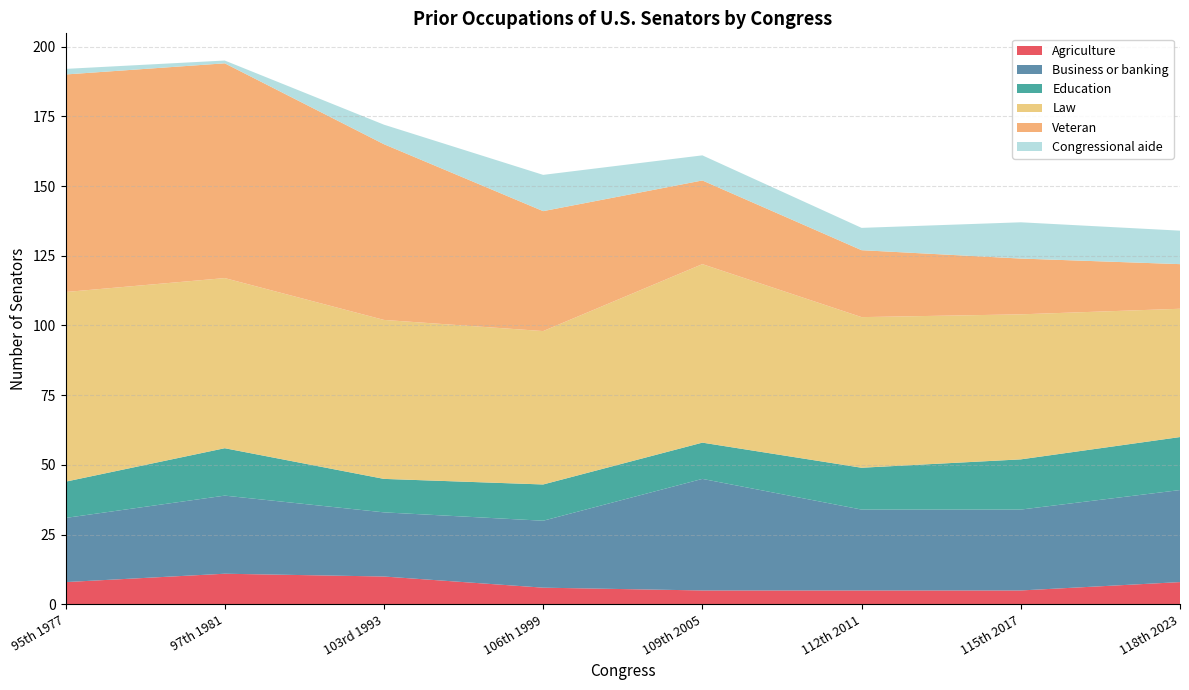

Reading right to left, list all the values displayed in this chart.

Agriculture: 8	5	5	5	6	10	11	8
Business or banking: 33	29	29	40	24	23	28	23
Education: 19	18	15	13	13	12	17	13
Law: 46	52	54	64	55	57	61	68
Veteran: 16	20	24	30	43	63	77	78
Congressional aide: 12	13	8	9	13	7	1	2